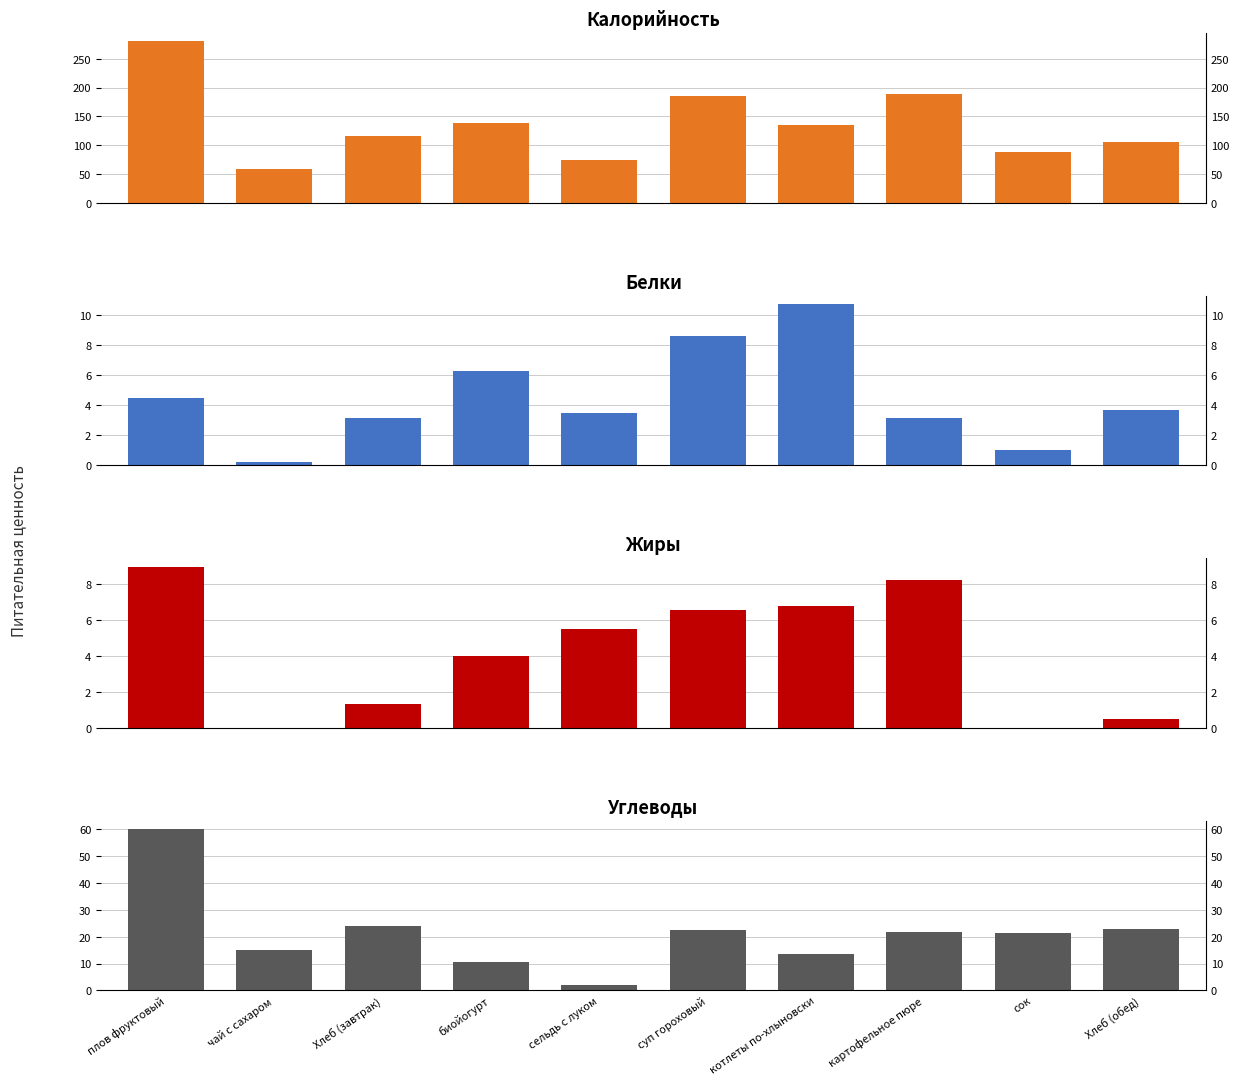

Does the chart contain any negative values?

No